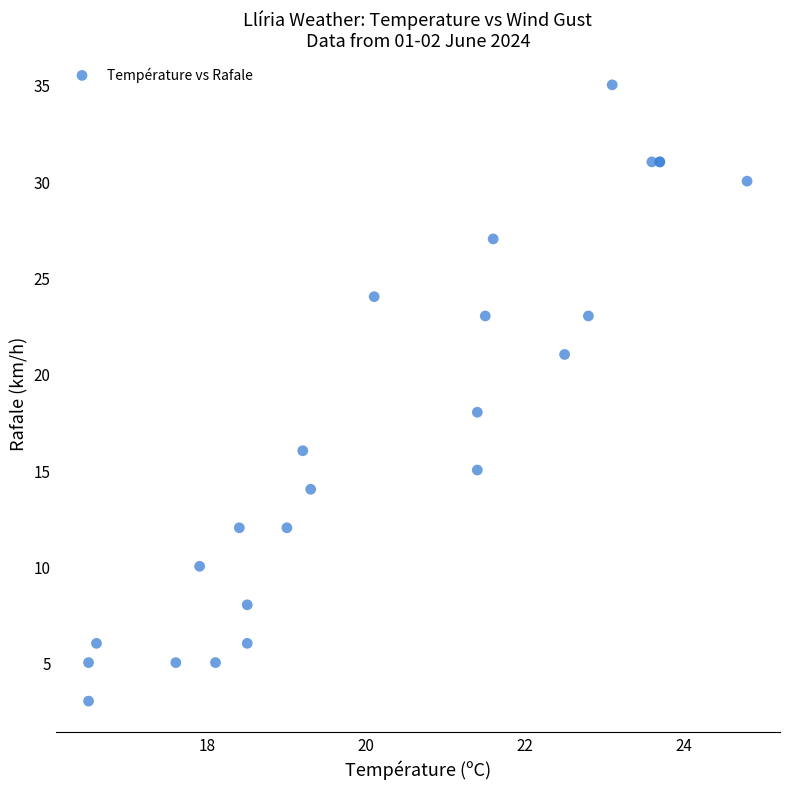

What Y value in the scatter plot is closest to 19?

18